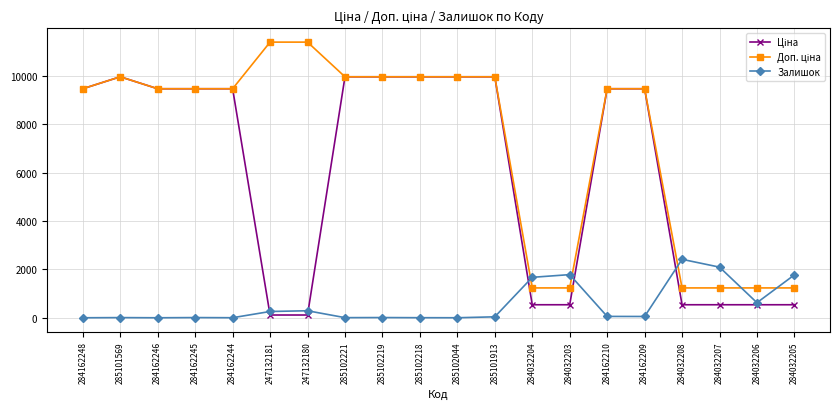

What is the spread (max minus min) of values at 284032206?

696.4